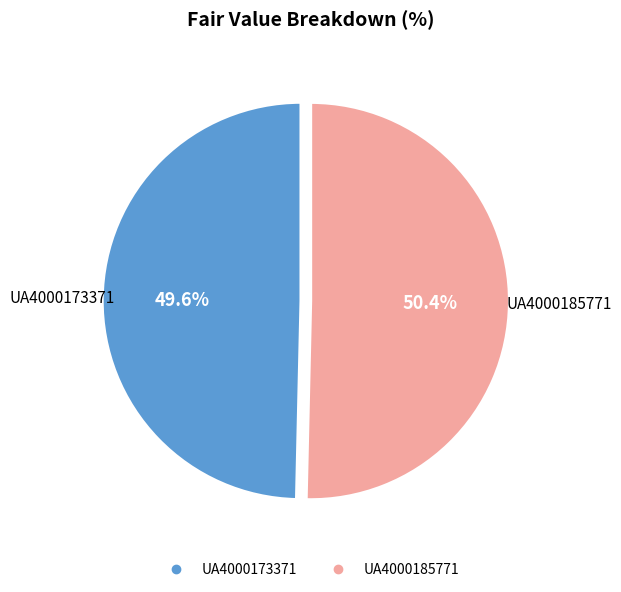

To the nearest percent, what is the difference between the largest and smallest slice percentages?

1%